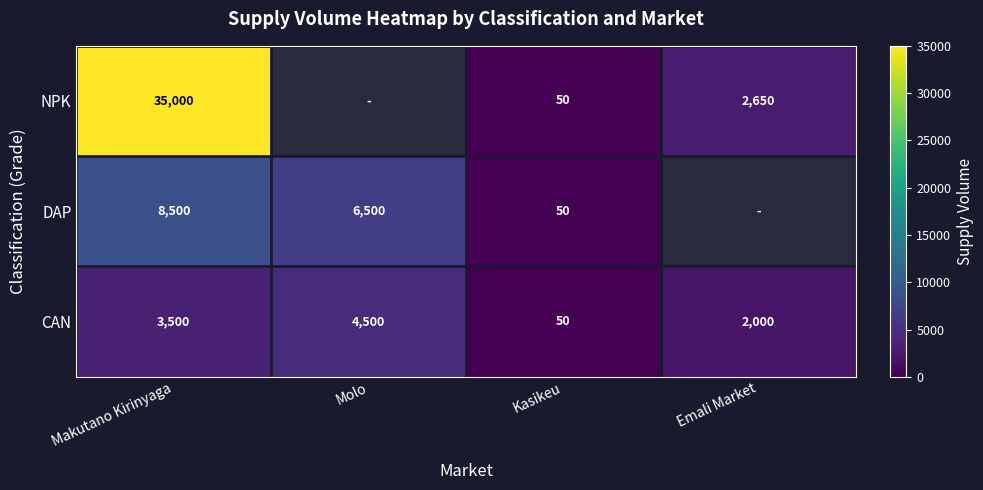

Is it true that NPK equals 78 at Kasikeu?

False